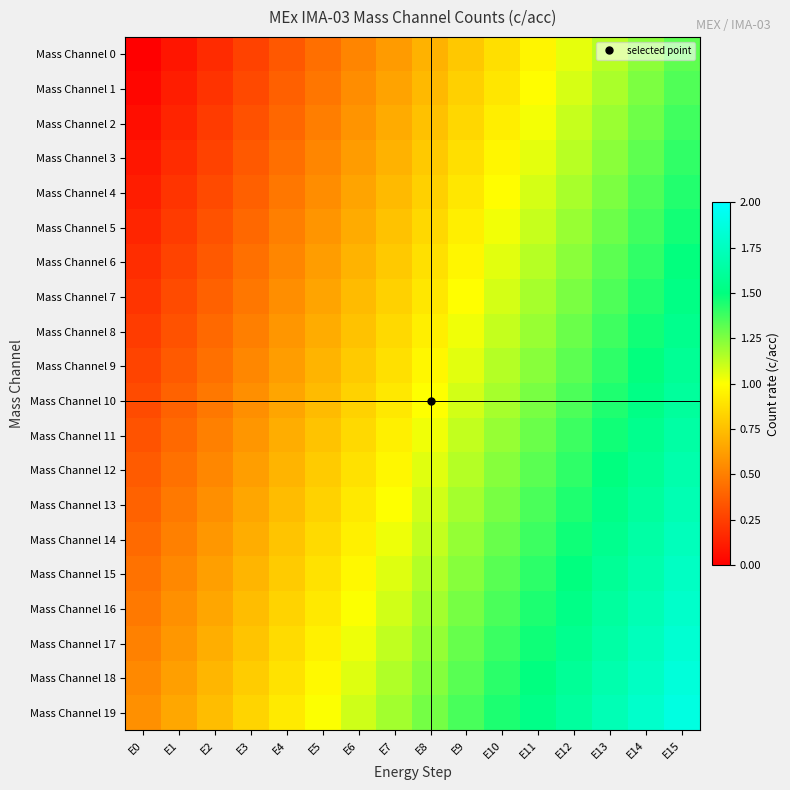

Reading left to right, list all the values displayed in this chart.

Mass Channel 0: E0=0.0	E1=0.1	E2=0.2	E3=0.3	E4=0.3	E5=0.4	E6=0.5	E7=0.6	E8=0.7	E9=0.8	E10=0.9	E11=1.0	E12=1.0	E13=1.1	E14=1.2	E15=1.3
Mass Channel 1: E0=0.0	E1=0.1	E2=0.2	E3=0.3	E4=0.4	E5=0.5	E6=0.6	E7=0.6	E8=0.7	E9=0.8	E10=0.9	E11=1.0	E12=1.1	E13=1.2	E14=1.3	E15=1.3
Mass Channel 2: E0=0.1	E1=0.1	E2=0.2	E3=0.3	E4=0.4	E5=0.5	E6=0.6	E7=0.7	E8=0.8	E9=0.8	E10=0.9	E11=1.0	E12=1.1	E13=1.2	E14=1.3	E15=1.4
Mass Channel 3: E0=0.1	E1=0.2	E2=0.3	E3=0.4	E4=0.4	E5=0.5	E6=0.6	E7=0.7	E8=0.8	E9=0.9	E10=1.0	E11=1.1	E12=1.1	E13=1.2	E14=1.3	E15=1.4
Mass Channel 4: E0=0.1	E1=0.2	E2=0.3	E3=0.4	E4=0.5	E5=0.6	E6=0.6	E7=0.7	E8=0.8	E9=0.9	E10=1.0	E11=1.1	E12=1.2	E13=1.3	E14=1.3	E15=1.4
Mass Channel 5: E0=0.1	E1=0.2	E2=0.3	E3=0.4	E4=0.5	E5=0.6	E6=0.7	E7=0.8	E8=0.8	E9=0.9	E10=1.0	E11=1.1	E12=1.2	E13=1.3	E14=1.4	E15=1.5
Mass Channel 6: E0=0.2	E1=0.3	E2=0.4	E3=0.4	E4=0.5	E5=0.6	E6=0.7	E7=0.8	E8=0.9	E9=1.0	E10=1.1	E11=1.1	E12=1.2	E13=1.3	E14=1.4	E15=1.5
Mass Channel 7: E0=0.2	E1=0.3	E2=0.4	E3=0.5	E4=0.6	E5=0.6	E6=0.7	E7=0.8	E8=0.9	E9=1.0	E10=1.1	E11=1.2	E12=1.3	E13=1.3	E14=1.4	E15=1.5
Mass Channel 8: E0=0.2	E1=0.3	E2=0.4	E3=0.5	E4=0.6	E5=0.7	E6=0.8	E7=0.9	E8=0.9	E9=1.0	E10=1.1	E11=1.2	E12=1.3	E13=1.4	E14=1.5	E15=1.6
Mass Channel 9: E0=0.3	E1=0.4	E2=0.4	E3=0.5	E4=0.6	E5=0.7	E6=0.8	E7=0.9	E8=1.0	E9=1.1	E10=1.1	E11=1.2	E12=1.3	E13=1.4	E14=1.5	E15=1.6
Mass Channel 10: E0=0.3	E1=0.4	E2=0.5	E3=0.6	E4=0.6	E5=0.7	E6=0.8	E7=0.9	E8=1.0	E9=1.1	E10=1.2	E11=1.3	E12=1.3	E13=1.4	E14=1.5	E15=1.6
Mass Channel 11: E0=0.3	E1=0.4	E2=0.5	E3=0.6	E4=0.7	E5=0.8	E6=0.9	E7=0.9	E8=1.0	E9=1.1	E10=1.2	E11=1.3	E12=1.4	E13=1.5	E14=1.6	E15=1.6
Mass Channel 12: E0=0.4	E1=0.4	E2=0.5	E3=0.6	E4=0.7	E5=0.8	E6=0.9	E7=1.0	E8=1.1	E9=1.1	E10=1.2	E11=1.3	E12=1.4	E13=1.5	E14=1.6	E15=1.7
Mass Channel 13: E0=0.4	E1=0.5	E2=0.6	E3=0.7	E4=0.7	E5=0.8	E6=0.9	E7=1.0	E8=1.1	E9=1.2	E10=1.3	E11=1.4	E12=1.4	E13=1.5	E14=1.6	E15=1.7
Mass Channel 14: E0=0.4	E1=0.5	E2=0.6	E3=0.7	E4=0.8	E5=0.9	E6=0.9	E7=1.0	E8=1.1	E9=1.2	E10=1.3	E11=1.4	E12=1.5	E13=1.6	E14=1.6	E15=1.7
Mass Channel 15: E0=0.4	E1=0.5	E2=0.6	E3=0.7	E4=0.8	E5=0.9	E6=1.0	E7=1.1	E8=1.1	E9=1.2	E10=1.3	E11=1.4	E12=1.5	E13=1.6	E14=1.7	E15=1.8
Mass Channel 16: E0=0.5	E1=0.6	E2=0.7	E3=0.7	E4=0.8	E5=0.9	E6=1.0	E7=1.1	E8=1.2	E9=1.3	E10=1.4	E11=1.4	E12=1.5	E13=1.6	E14=1.7	E15=1.8
Mass Channel 17: E0=0.5	E1=0.6	E2=0.7	E3=0.8	E4=0.9	E5=0.9	E6=1.0	E7=1.1	E8=1.2	E9=1.3	E10=1.4	E11=1.5	E12=1.6	E13=1.6	E14=1.7	E15=1.8
Mass Channel 18: E0=0.5	E1=0.6	E2=0.7	E3=0.8	E4=0.9	E5=1.0	E6=1.1	E7=1.2	E8=1.2	E9=1.3	E10=1.4	E11=1.5	E12=1.6	E13=1.7	E14=1.8	E15=1.9
Mass Channel 19: E0=0.6	E1=0.7	E2=0.7	E3=0.8	E4=0.9	E5=1.0	E6=1.1	E7=1.2	E8=1.3	E9=1.4	E10=1.4	E11=1.5	E12=1.6	E13=1.7	E14=1.8	E15=1.9